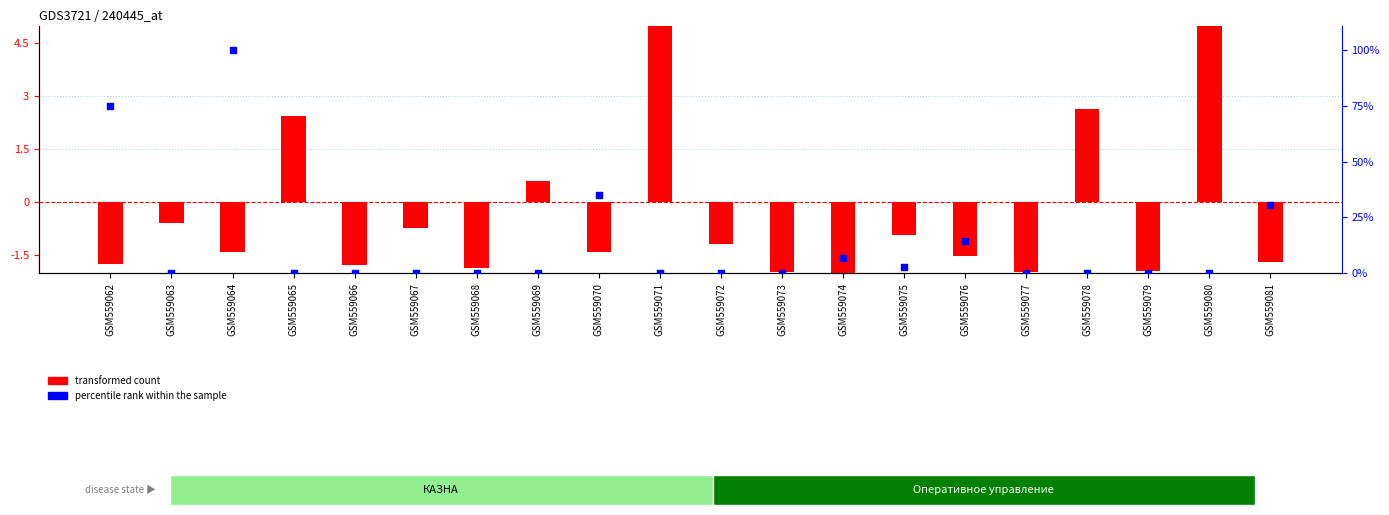

What are all the series names shown in the legend?

transformed count, percentile rank within the sample